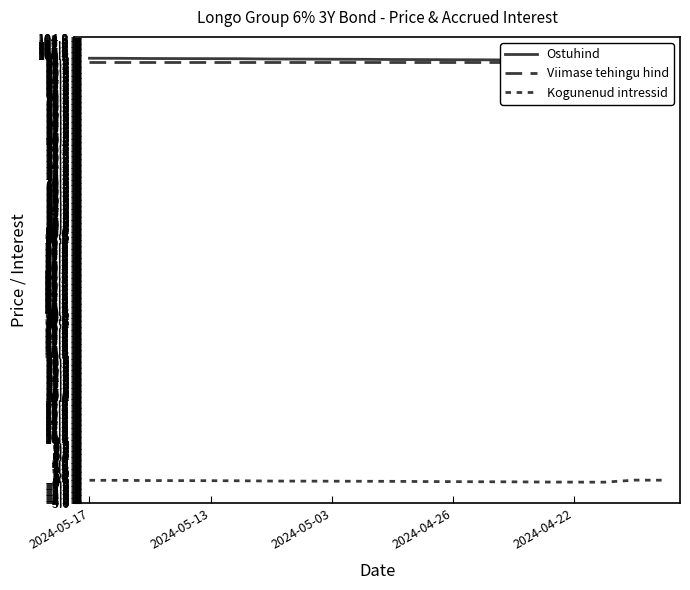

The value of Ostuhind at 5 is 99.2. True or false?

True